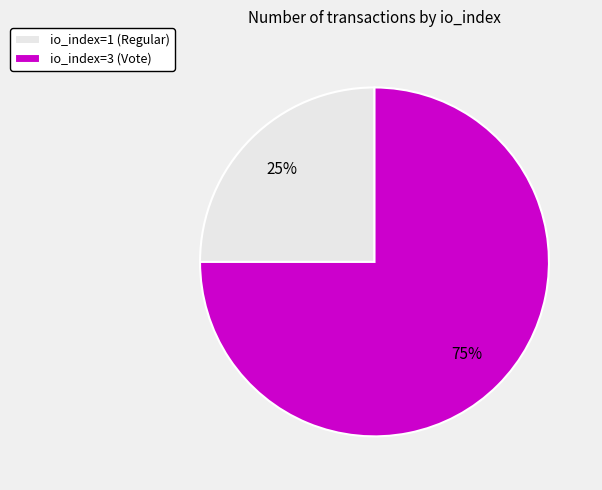

What is the ratio of the value at io_index=3 (Vote) to the value at io_index=1 (Regular)?

3.0